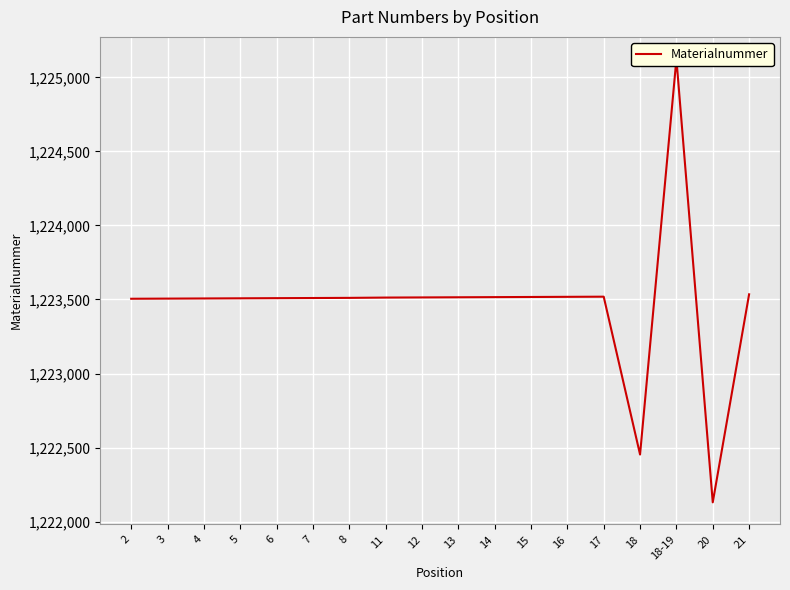

At which category does the chart reach its minimum across all series?

20